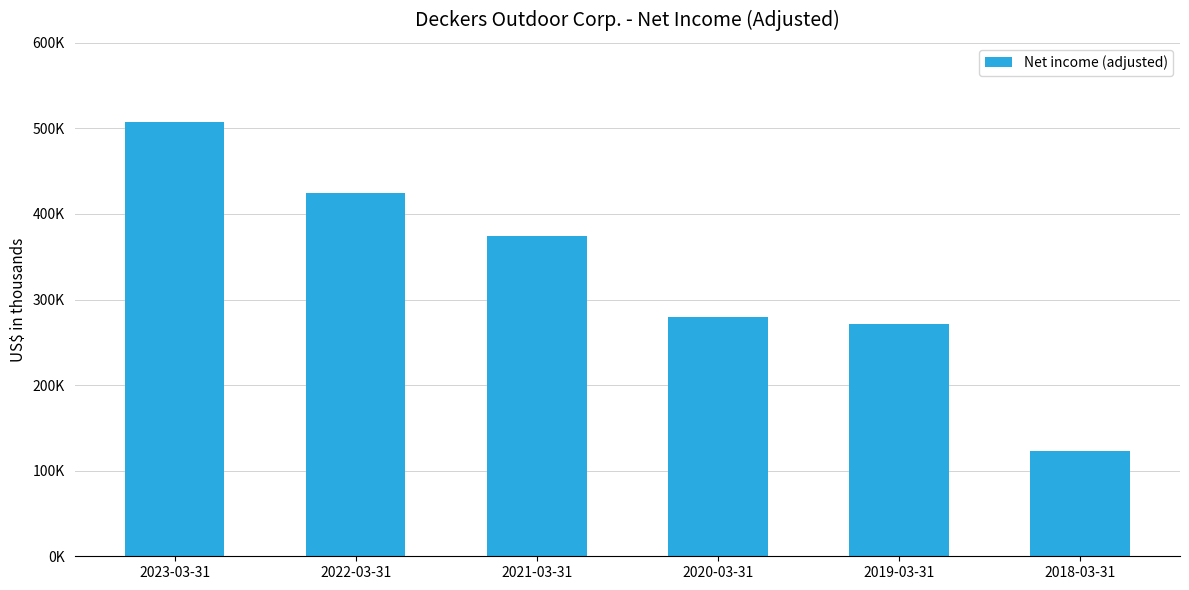

Reading right to left, transcribe all the data shown in this chart.

2018-03-31=122532	2019-03-31=271247	2020-03-31=279076	2021-03-31=374404	2022-03-31=424153	2023-03-31=507103